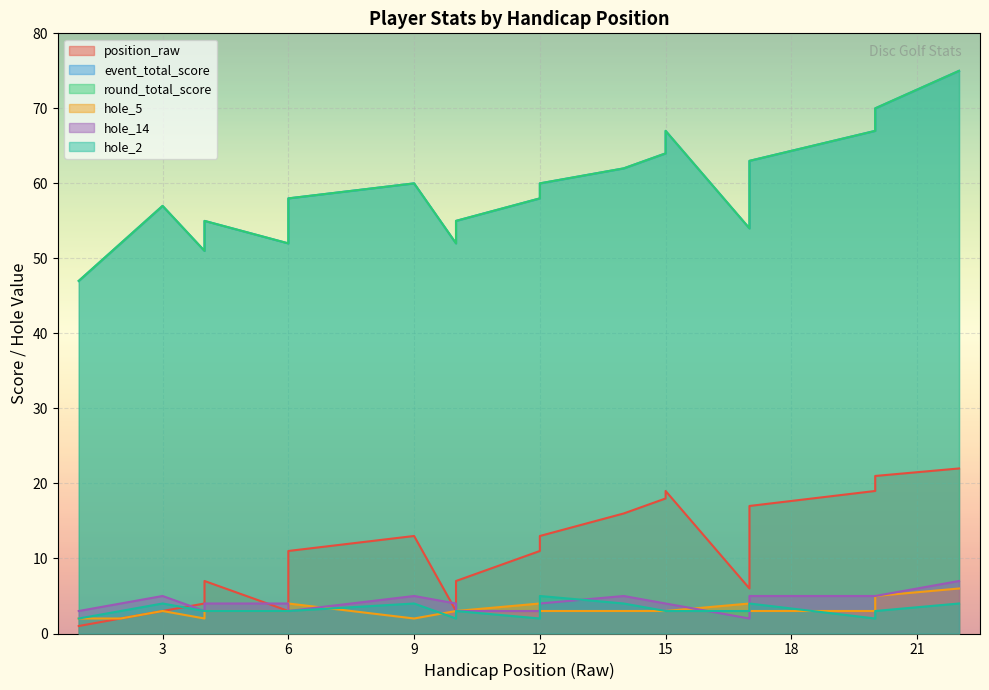

What is the total value across all series at 12?

136